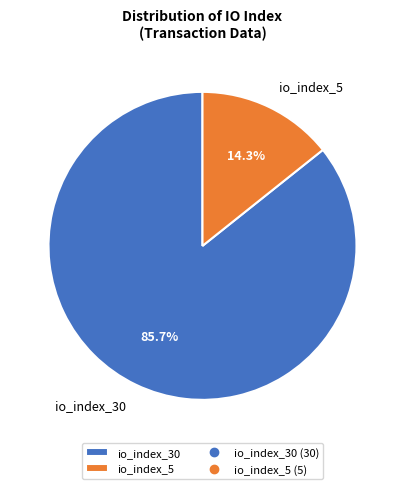

Is the sum of io_index_5 and io_index_30 greater than half?

Yes